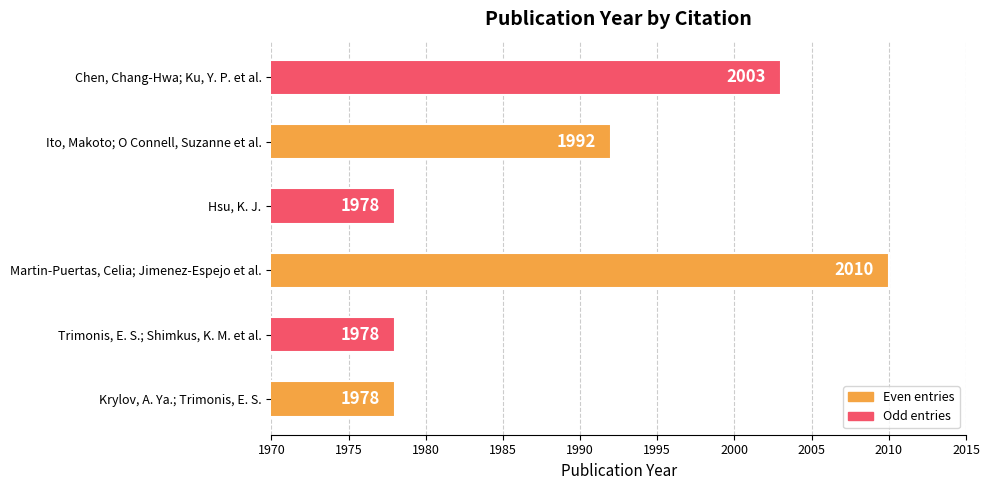

What is the difference between the maximum and minimum values?

32